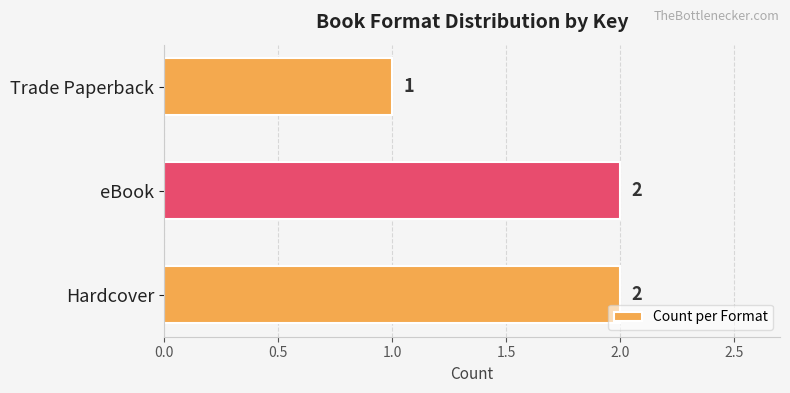

How many values are between 1 and 2?

3